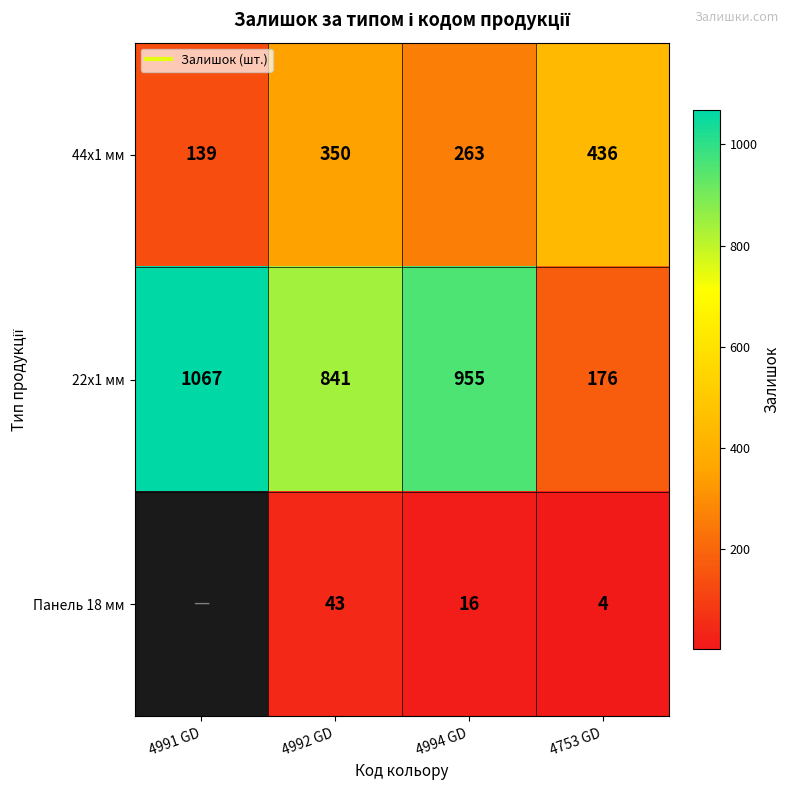

At which category is the sum across all series the highest?

4992 GD